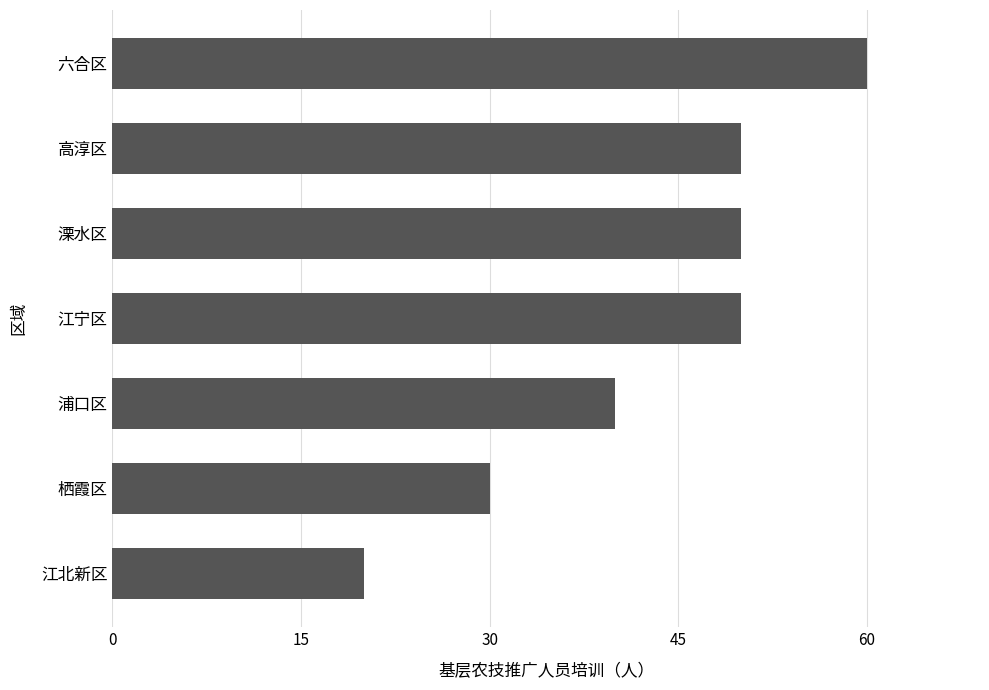

Read the value at 江北新区, to the nearest 10.

20